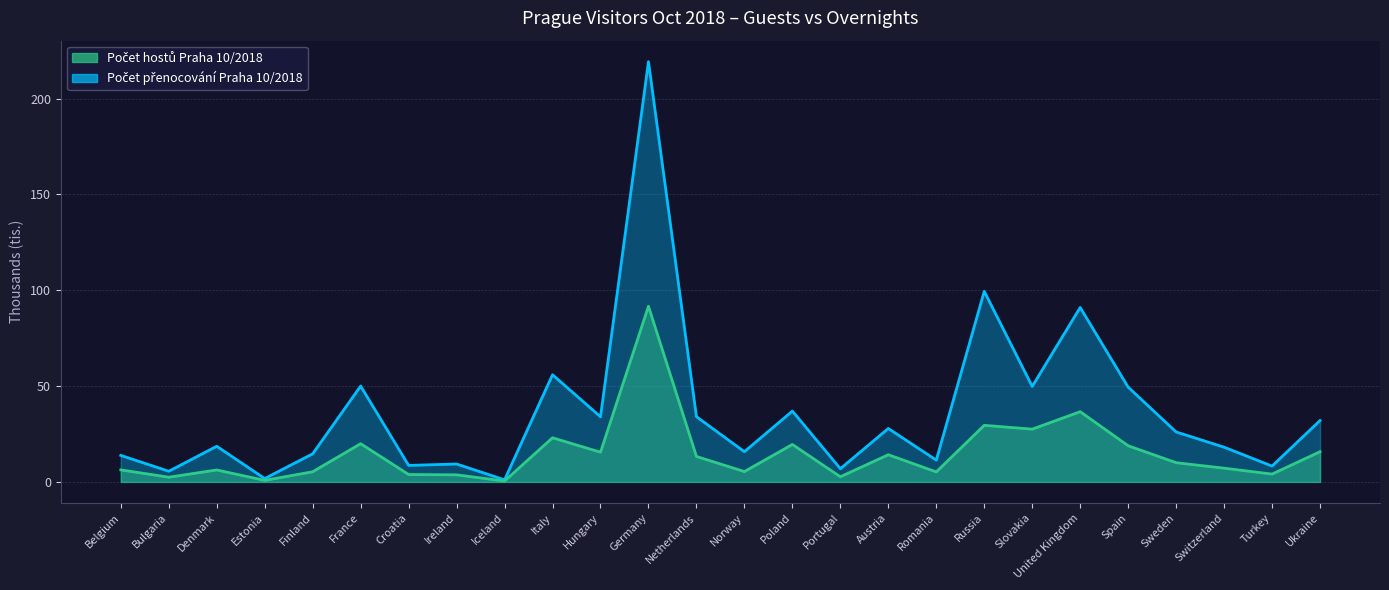

At how many categories does at least one series exceed 73?

3